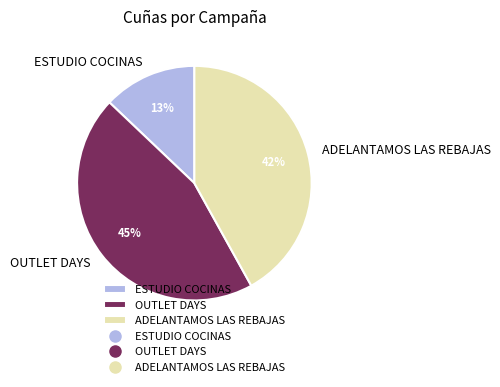

Count the number of slices in the pie.

3